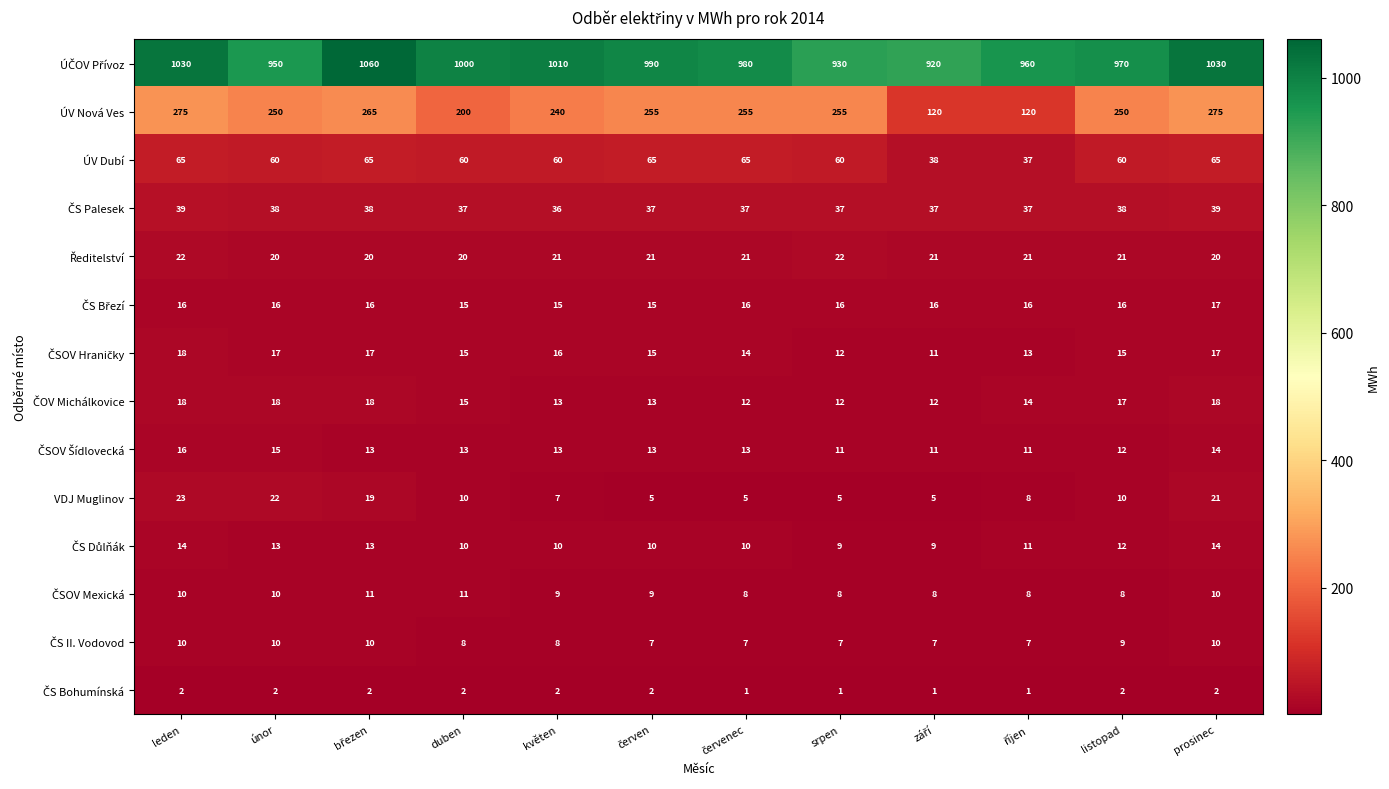

What is the difference between the highest and lowest values at srpen?

929